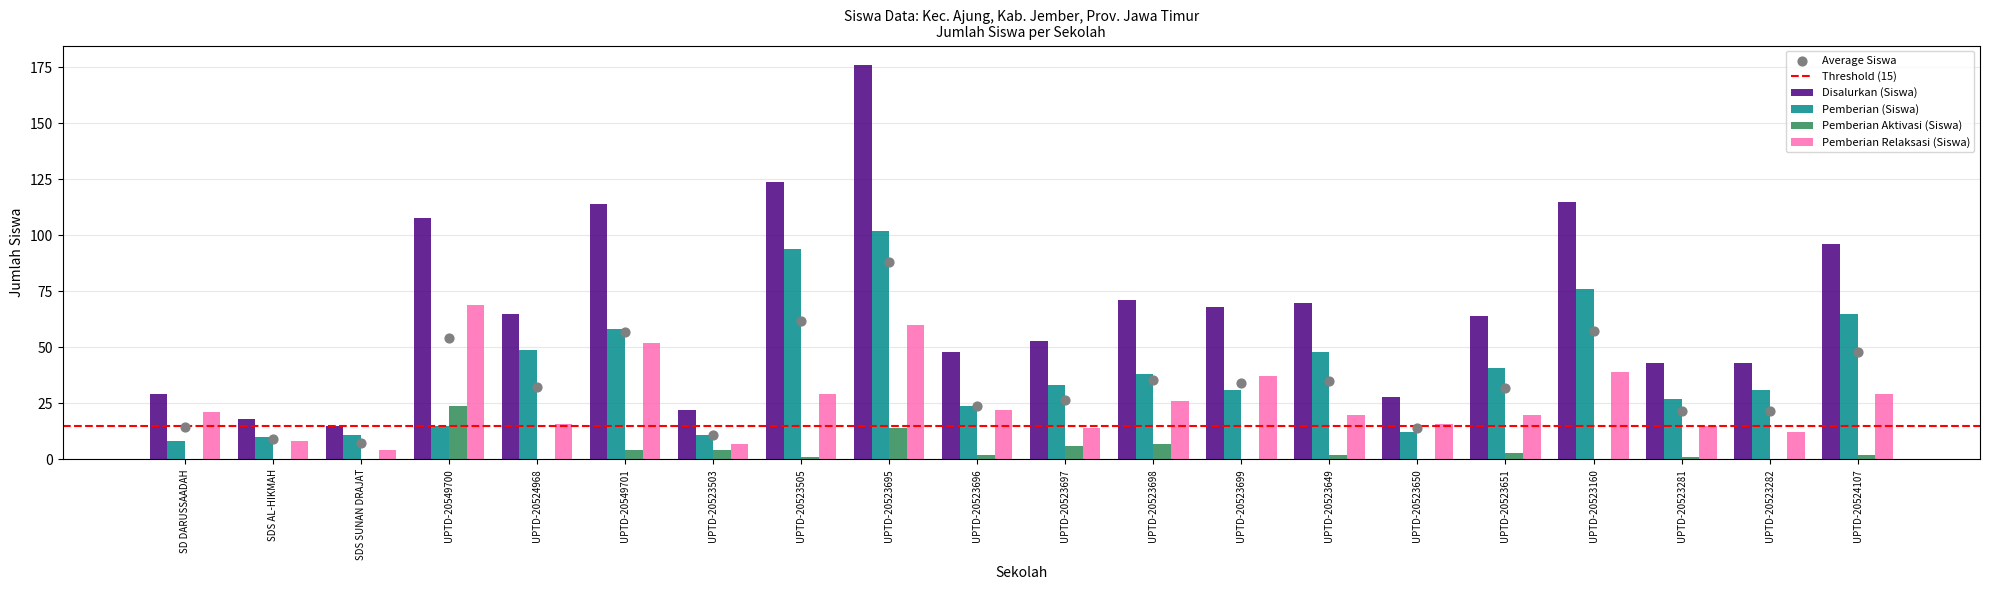

Which series has the largest total across all categories?

Disalurkan (Siswa)